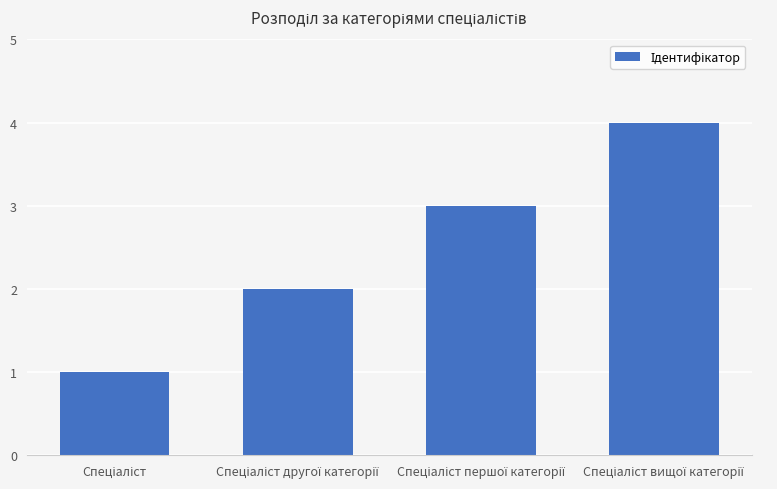

What is the sum of all values?

10